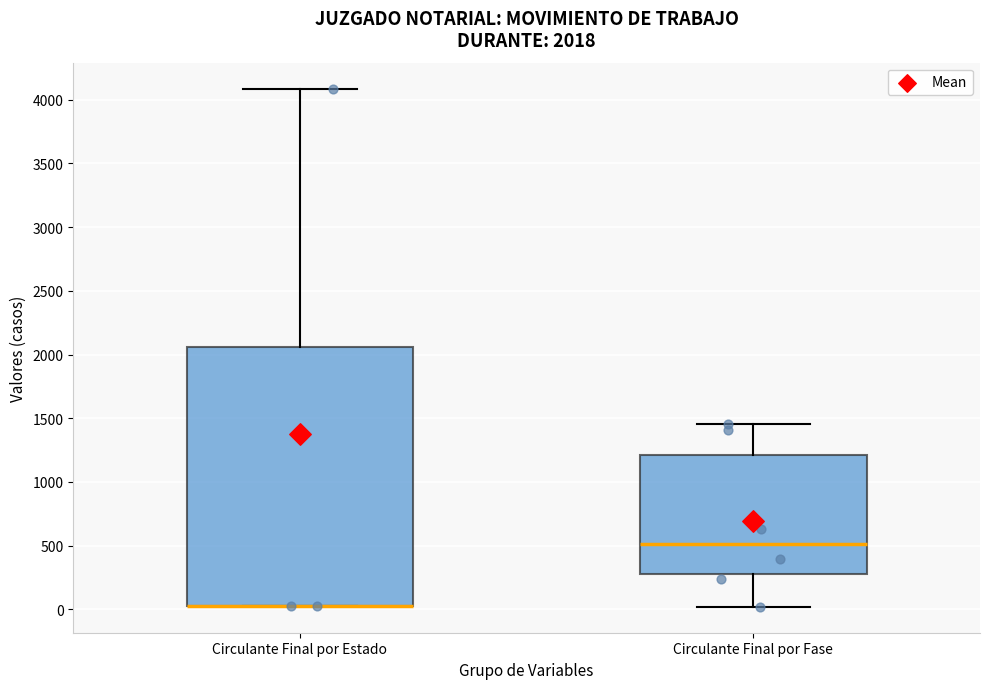

Comparing the boxes themselves (not the whiskers), which one is the tallest?

Circulante Final por Estado